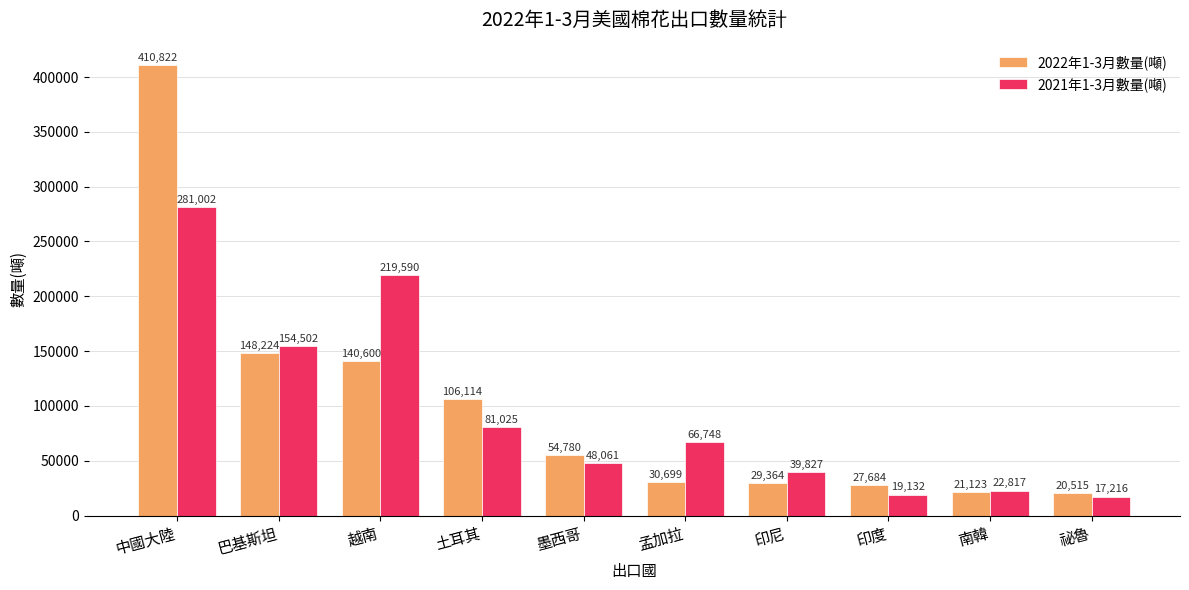

Are the bars horizontal?

No